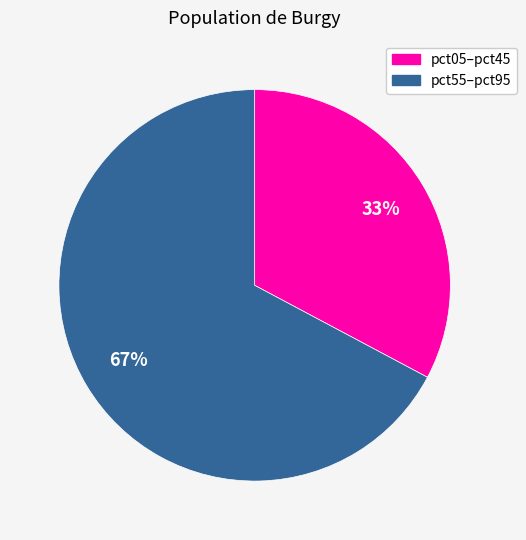

Does any single category account for the majority?

Yes